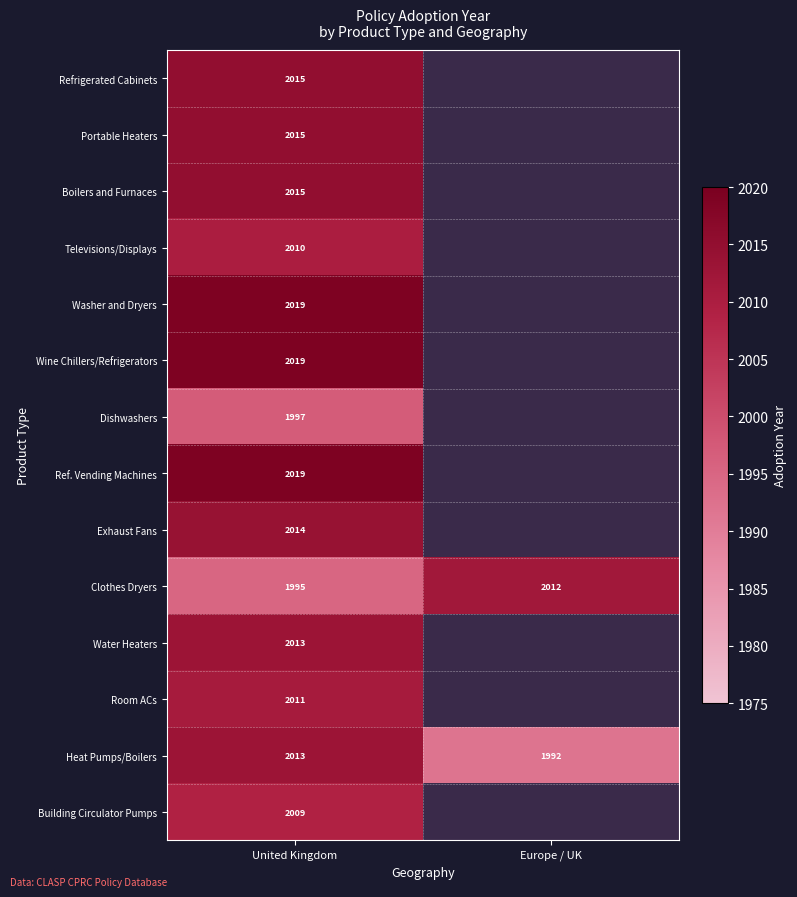

Count the number of data series in this chart.

14